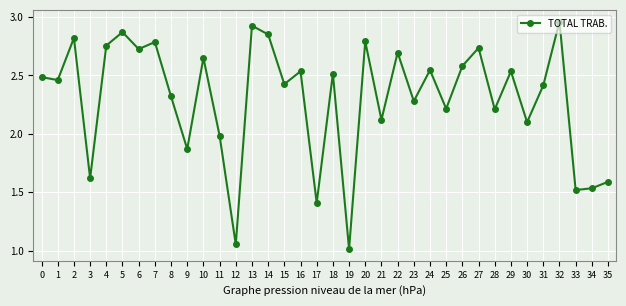

How many interior local valleys (lower than both neighbors) does the data have?

14